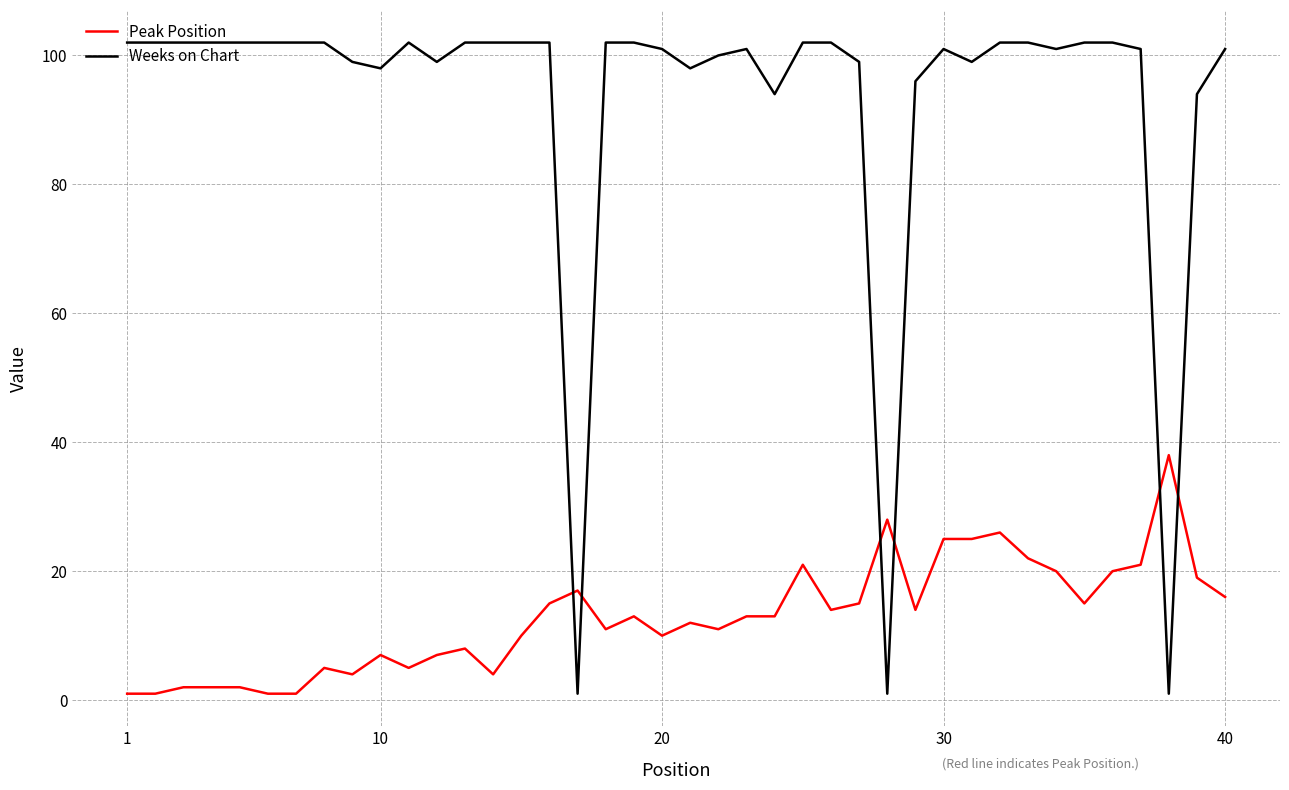

After their last crossing, which series has the higher values: Peak Position or Weeks on Chart?

Weeks on Chart